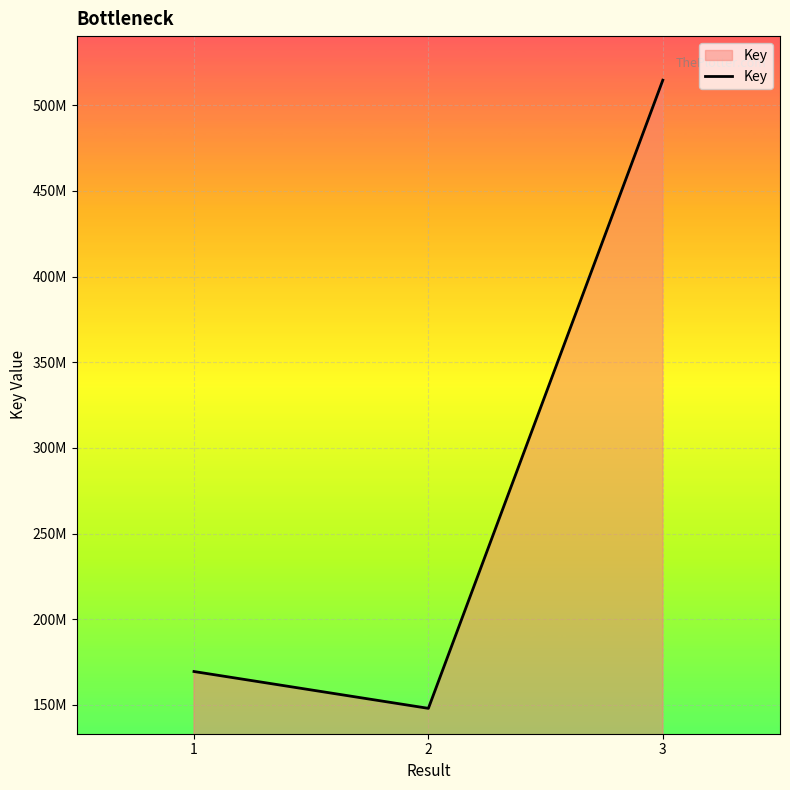

True or false: the data shows 169521908 at 1.

True